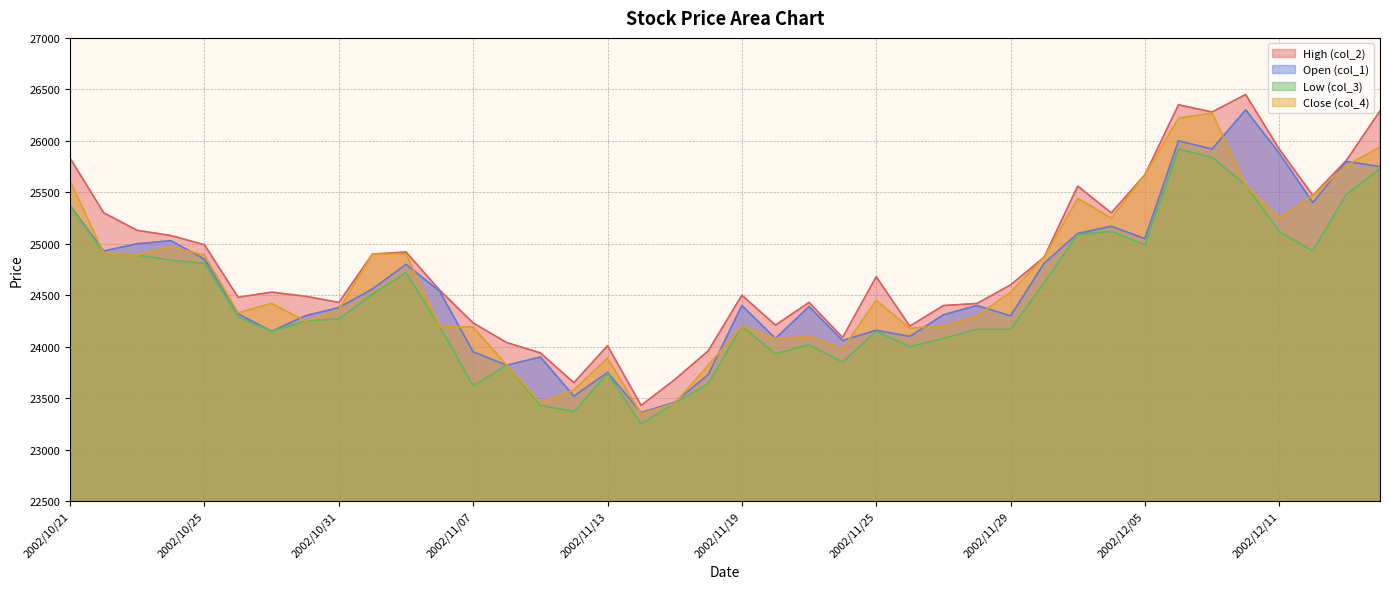

How many data points in Low (col_3) are less than 24270?

20